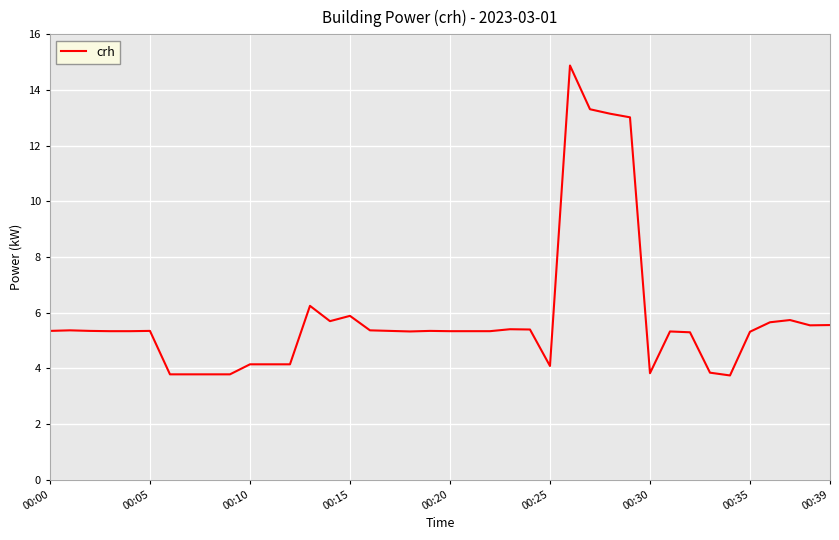

How many values are below 5?

11